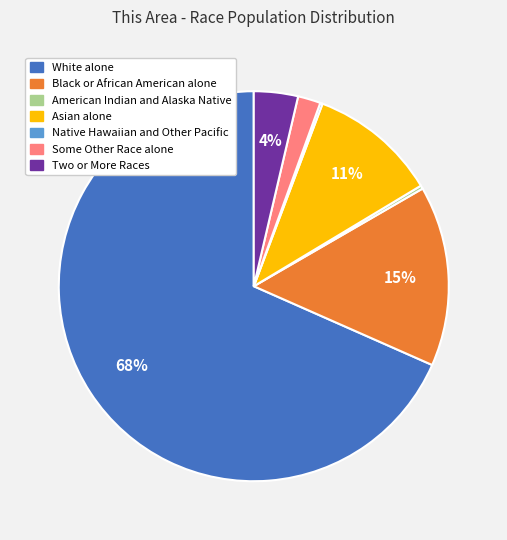

What is the largest slice in the pie chart?

White alone